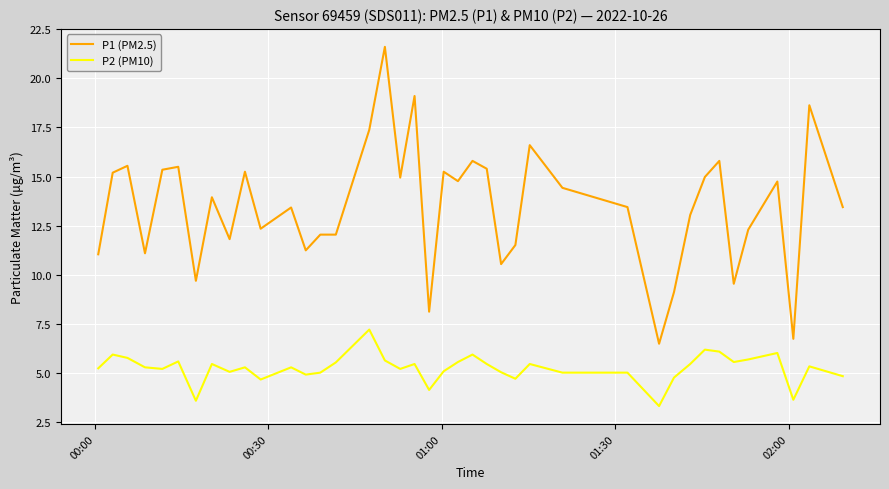

Which series has the largest range (max minus min)?

P1 (PM2.5)